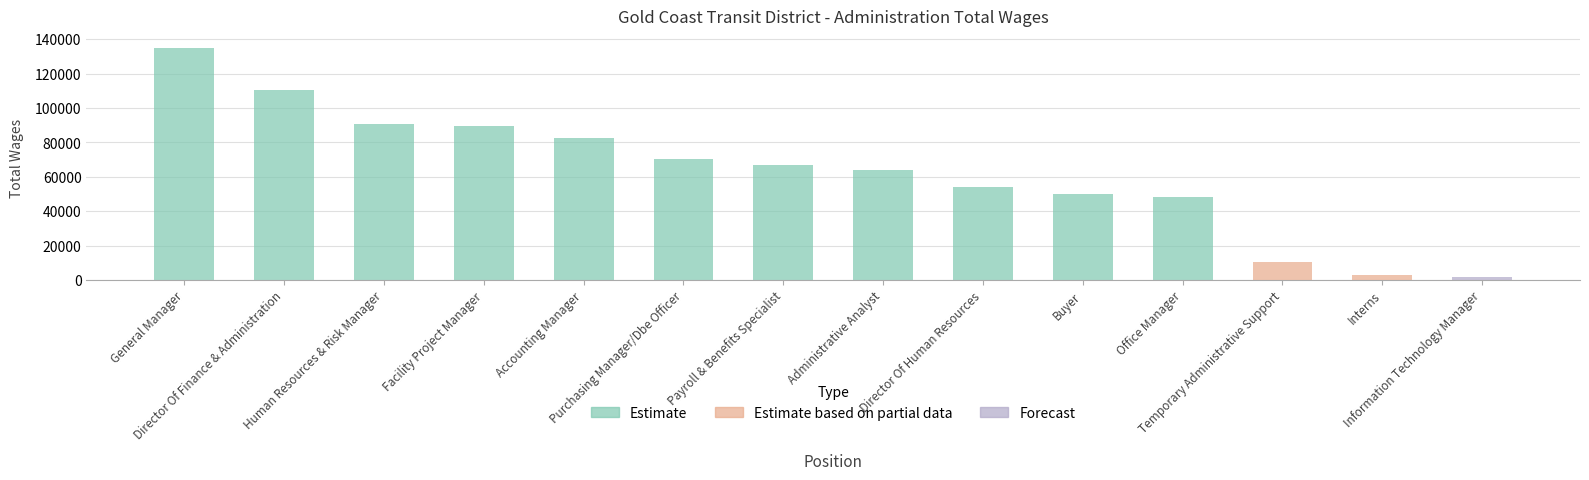

List the labels in order of value, smallest first.

Information Technology Manager, Interns, Temporary Administrative Support, Office Manager, Buyer, Director Of Human Resources, Administrative Analyst, Payroll & Benefits Specialist, Purchasing Manager/Dbe Officer, Accounting Manager, Facility Project Manager, Human Resources & Risk Manager, Director Of Finance & Administration, General Manager